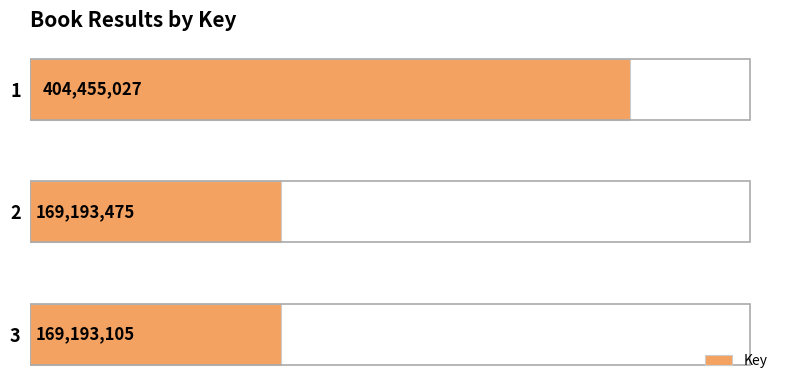

What is the sum of all values?

742841607